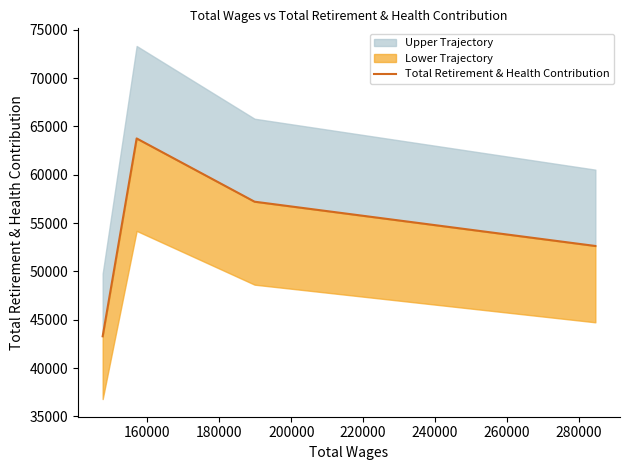

Does the chart have visible grid lines?

No